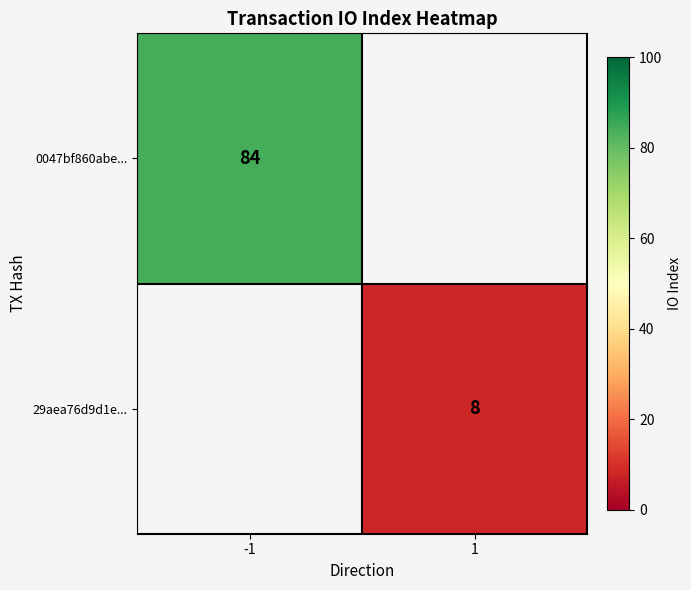

True or false: 0047bf860abe... has a value of 84 at -1.

True